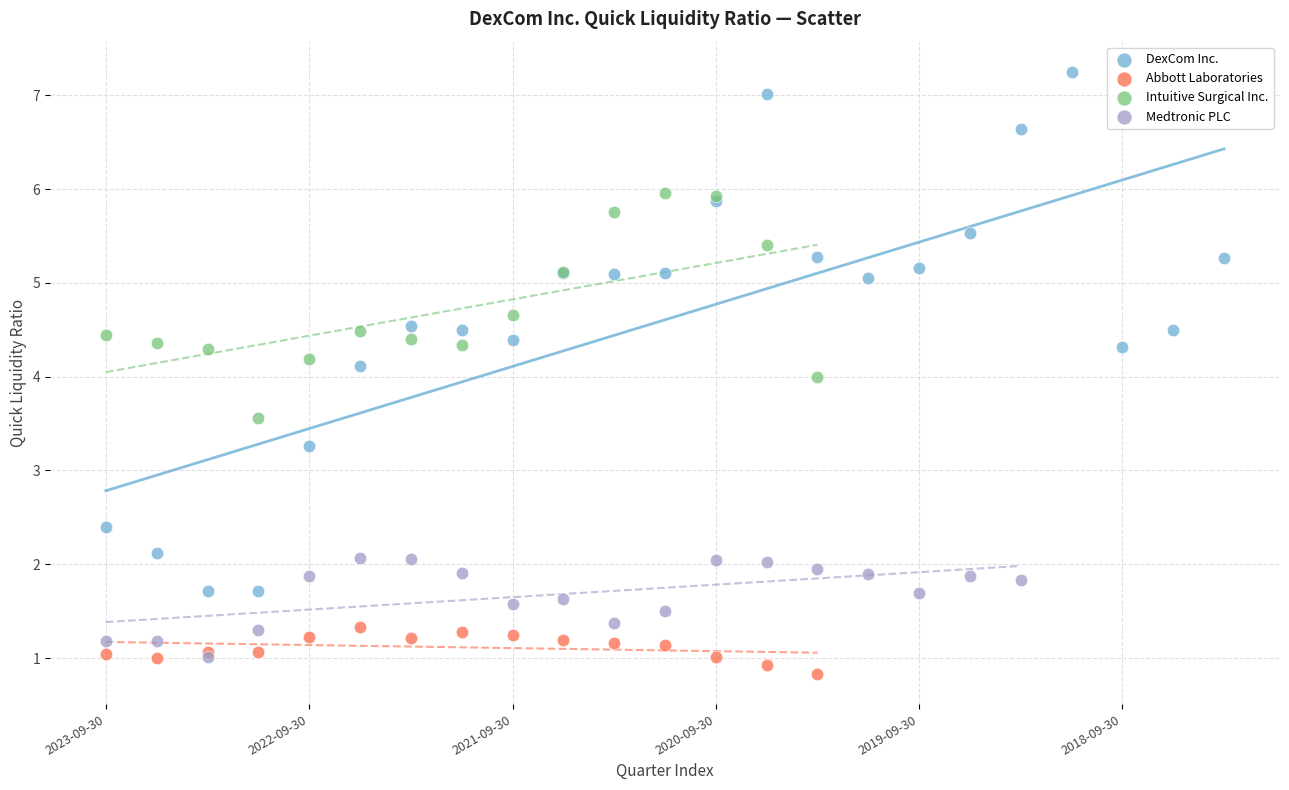

Which series reaches the maximum Y coordinate?

DexCom Inc.